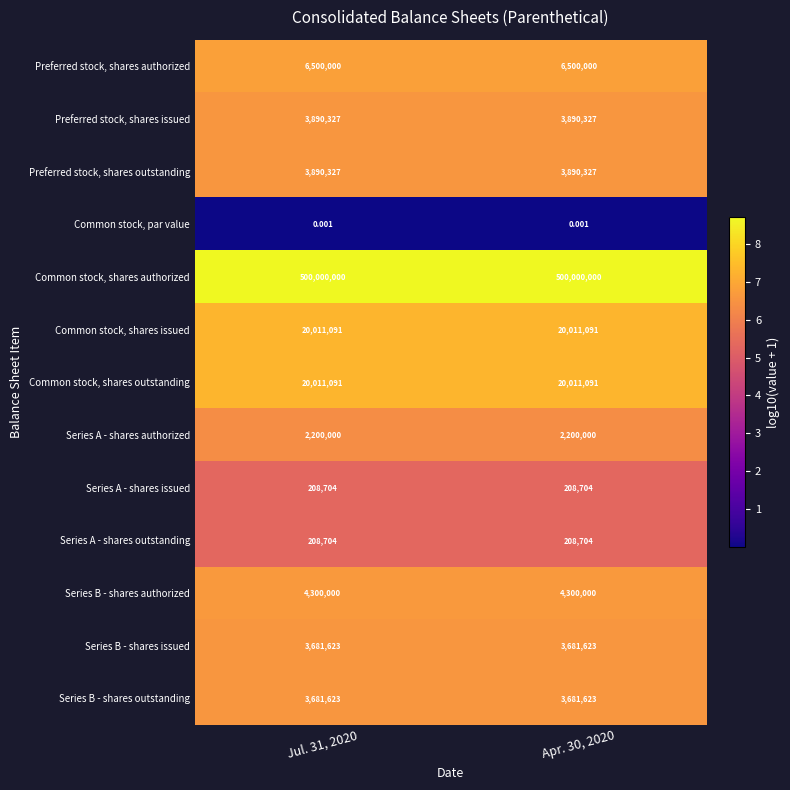

What is the spread (max minus min) of values at Apr. 30, 2020?

500000000.0